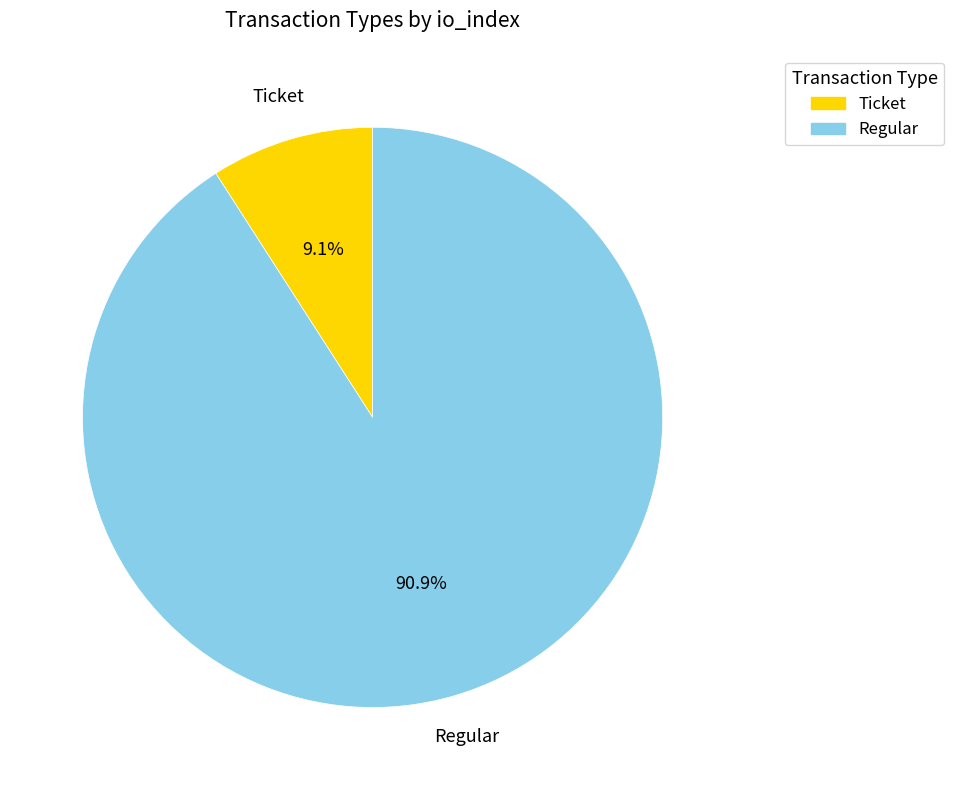

To the nearest percent, what is the difference between the largest and smallest slice percentages?

82%